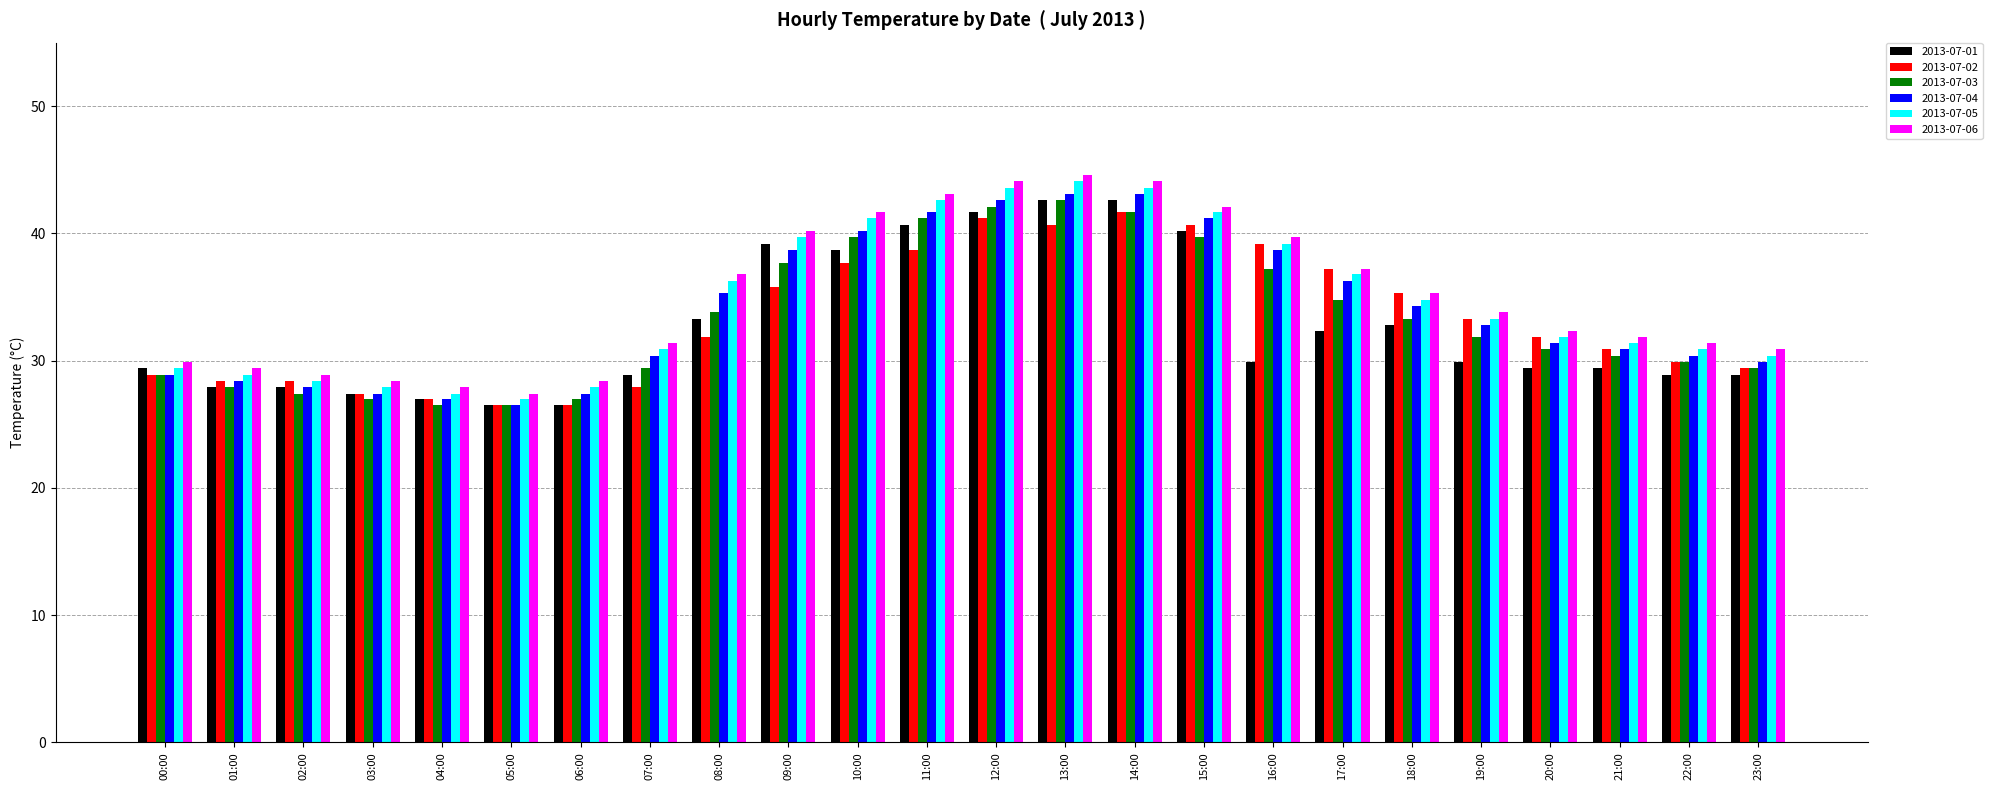

Which series has the largest total across all categories?

2013-07-06